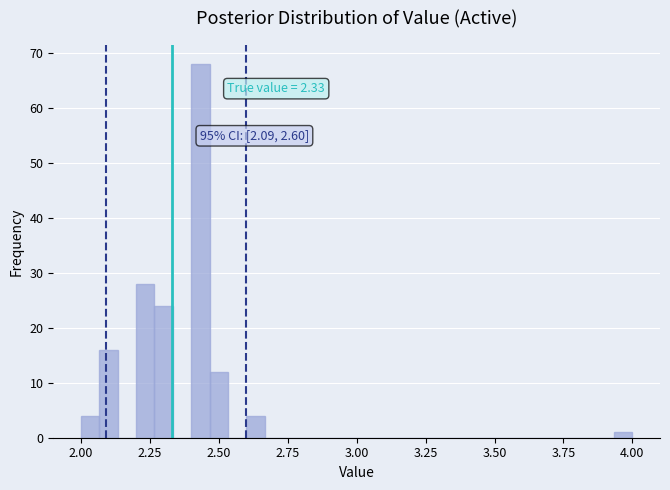

Read against the x-axis, roughly where is the centre of the tallest bar?

2.45